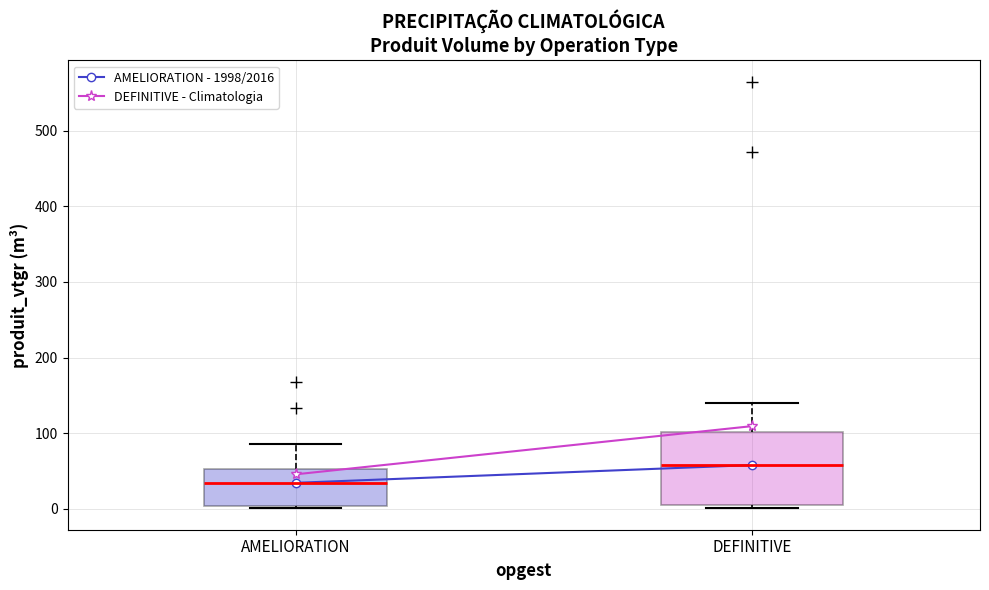

Which box is the tallest, from its lower edge to its upper edge?

DEFINITIVE